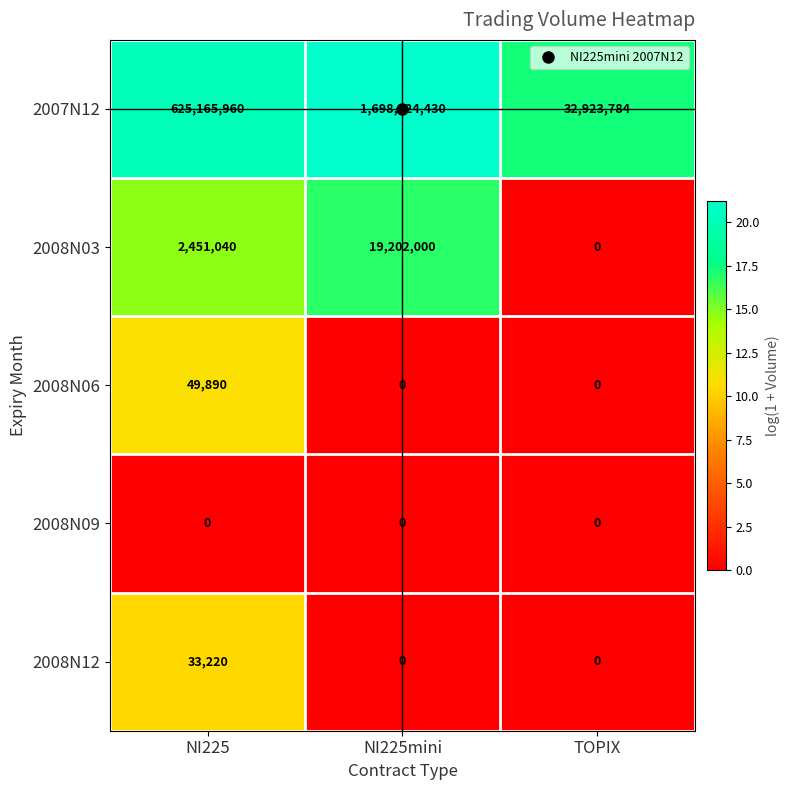

Which series has the largest total across all categories?

2007N12